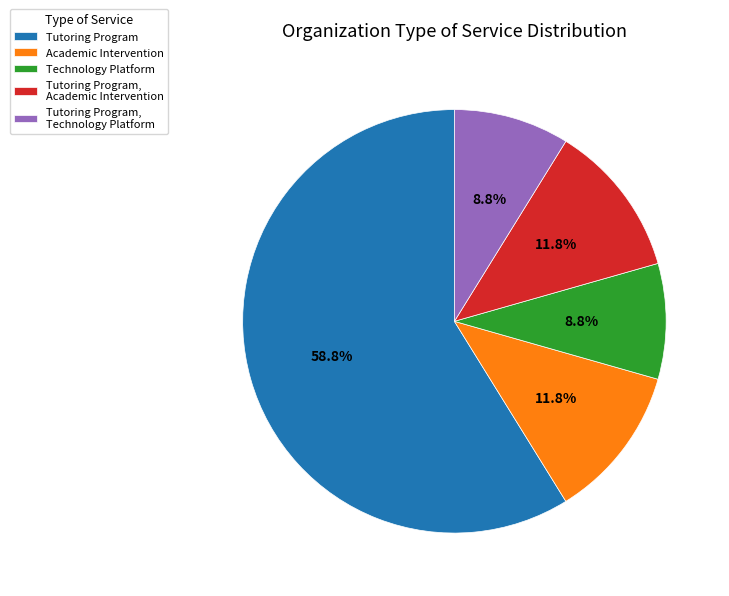

Do Technology Platform and Tutoring Program together represent more than half of the pie?

Yes